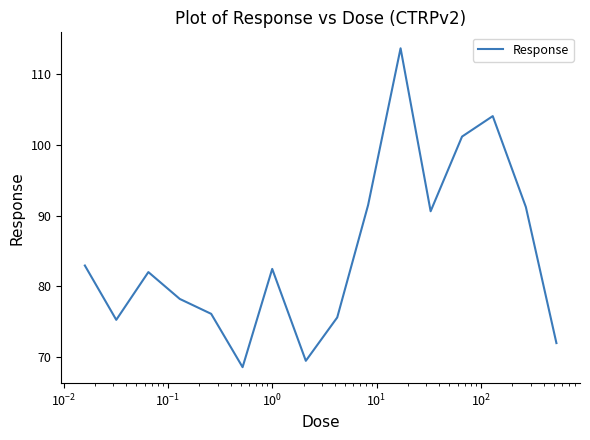

What is the minimum value shown in the chart?

68.6